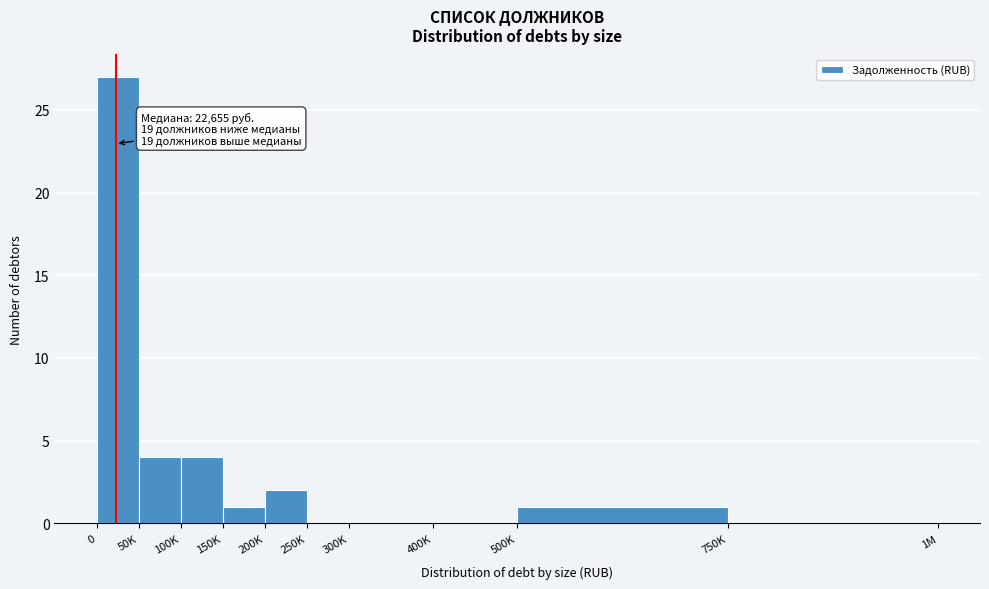

Reading left to right, what are all the values shown in this chart?

0=27	50K=4	100K=4	150K=1	200K=2	250K=0	300K=0	400K=0	500K=1	750K=0